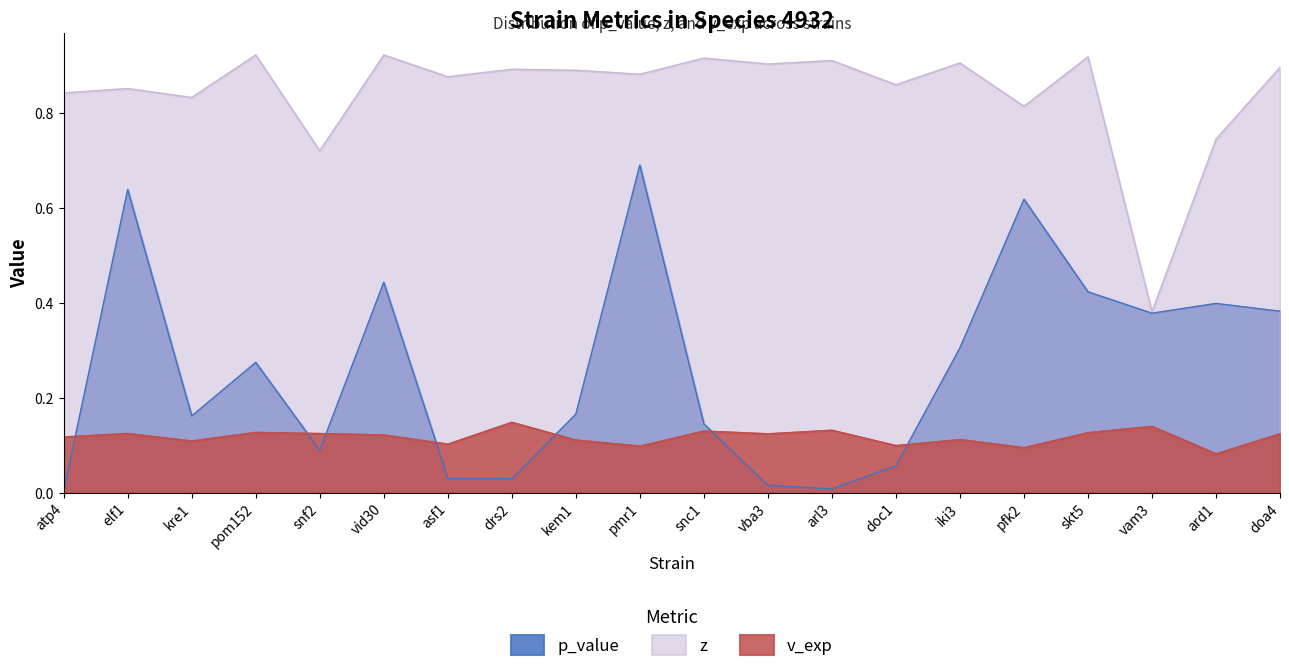

True or false: z and p_value intersect in this chart.

False